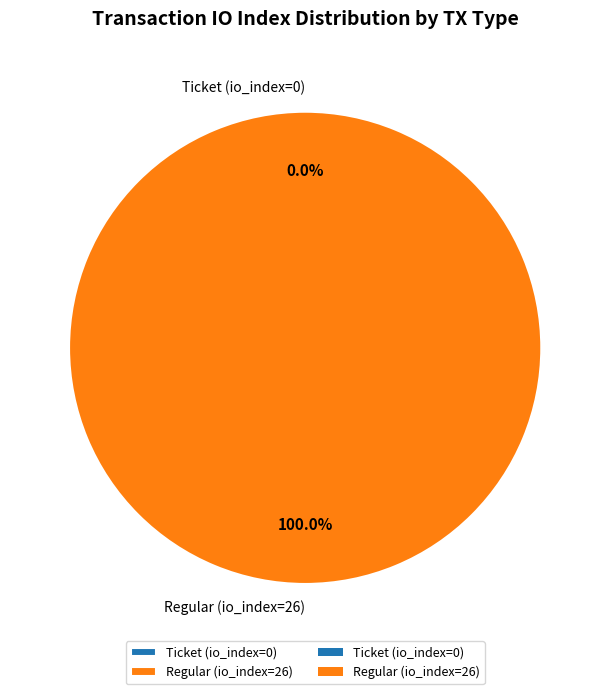

Do Ticket (io_index=0) and Regular (io_index=26) together represent more than half of the pie?

Yes